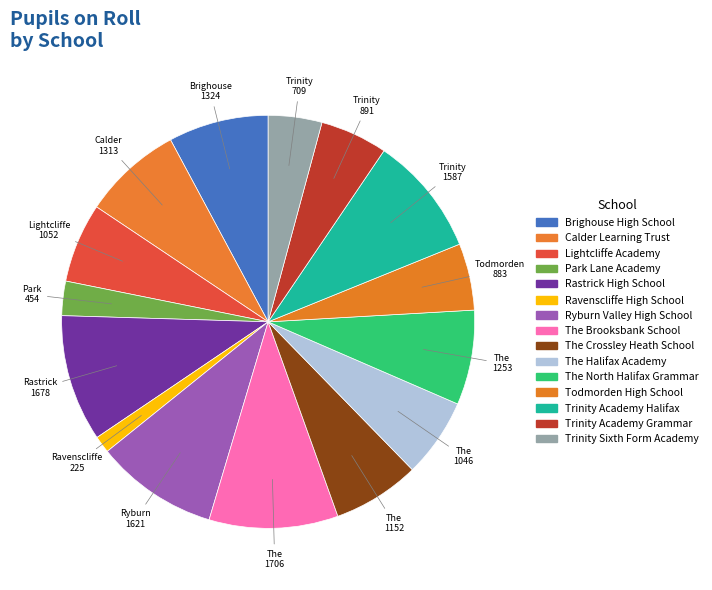

What portion of the pie excludes Rastrick High School?

90.1%